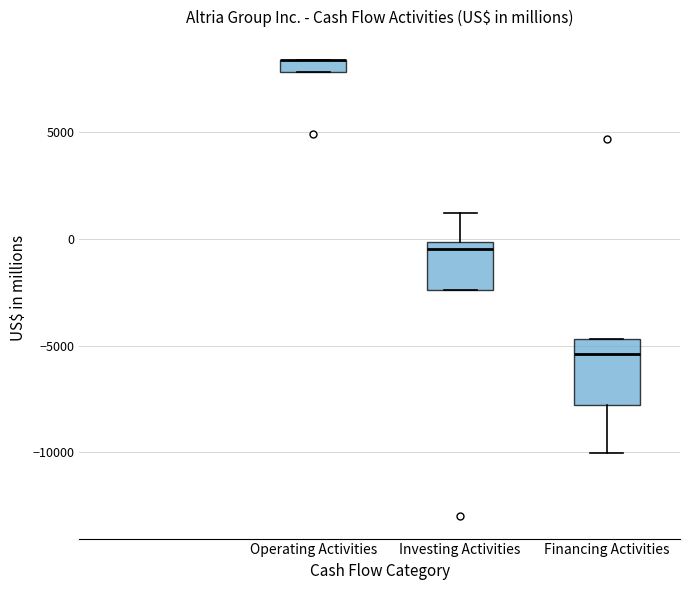

Comparing the boxes themselves (not the whiskers), which one is the tallest?

Financing Activities